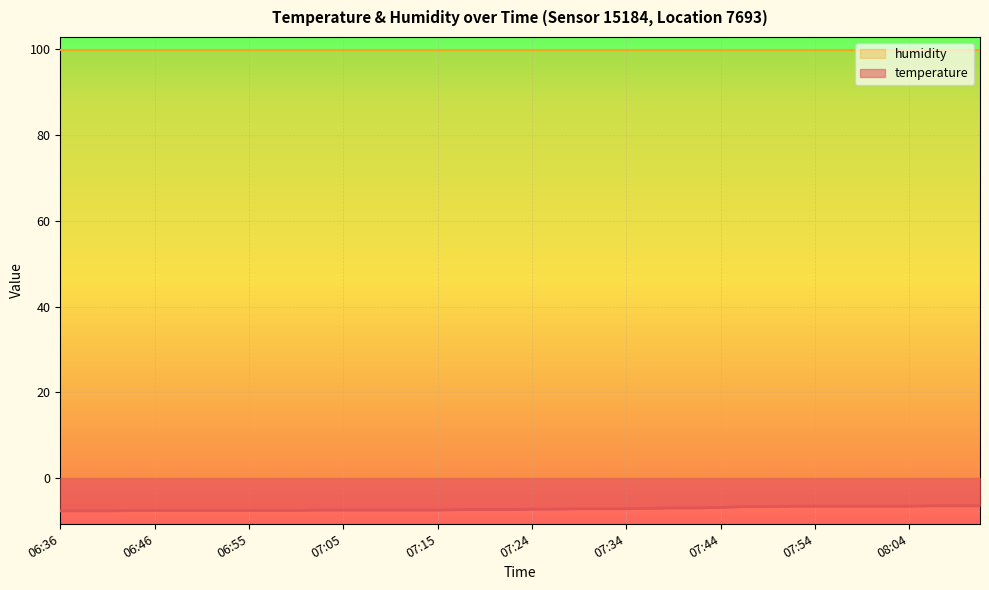

Does the chart display data point markers on the line(s)?

No